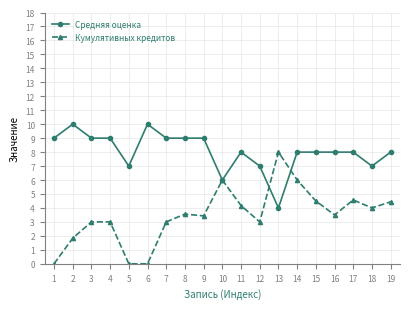

At how many categories does at least one series exceed 2?

19